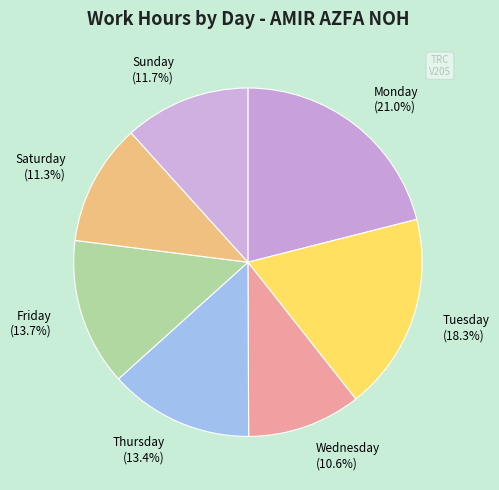

Which slice is the smallest?

Wednesday